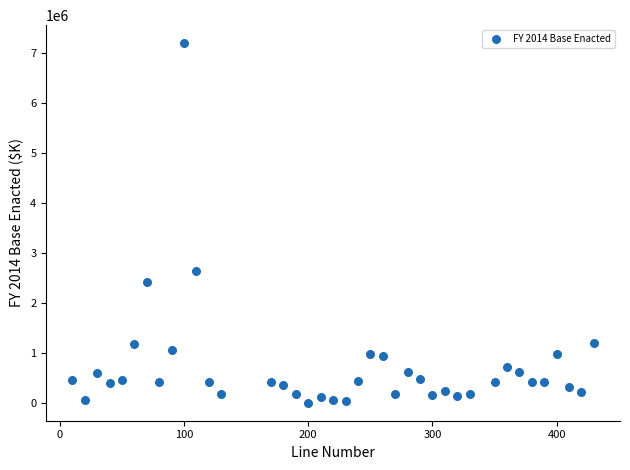

What Y value in the scatter plot is closest to 3604934?

2649915